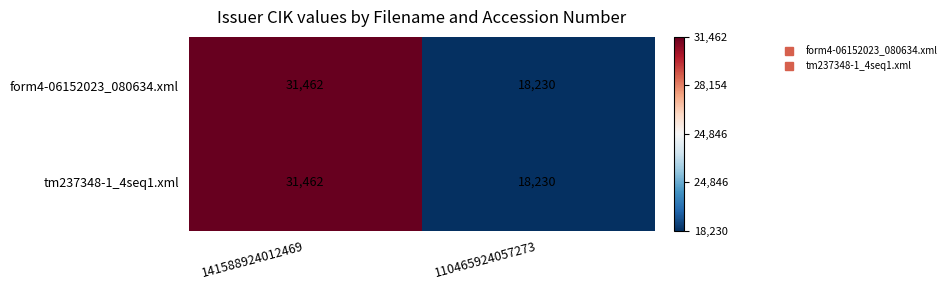

Which category has the lowest value across all series?

110465924057273